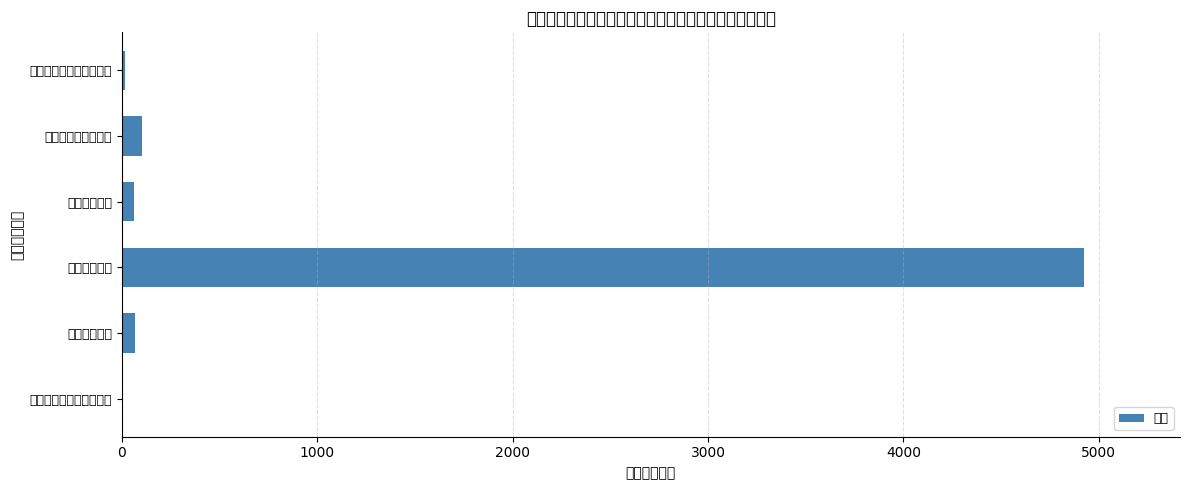

What is the sum of all values?

5176.8